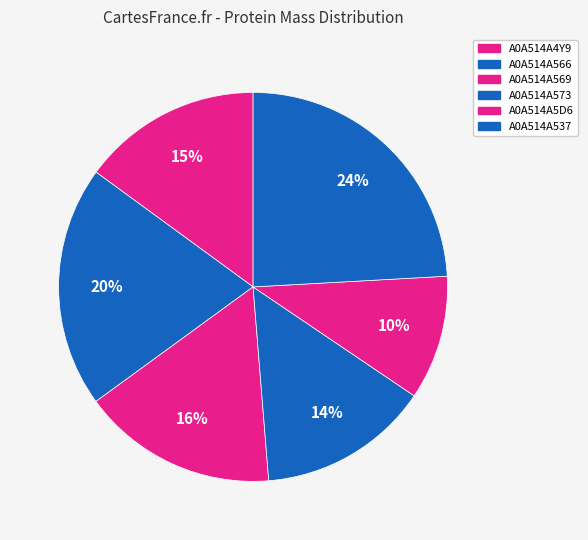

How many slices are in this pie chart?

6